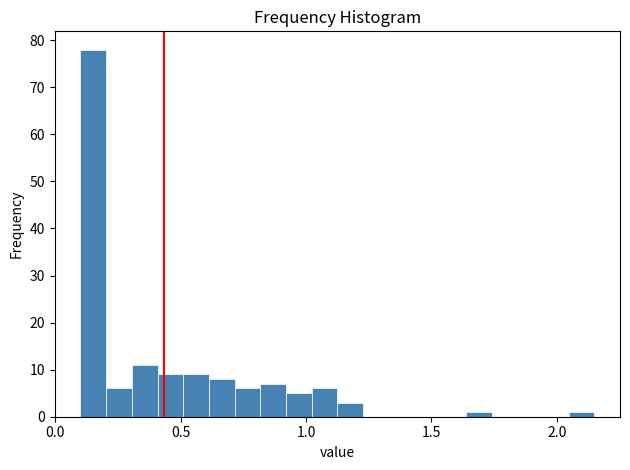

Read against the x-axis, roughly where is the centre of the tallest bar?

0.15